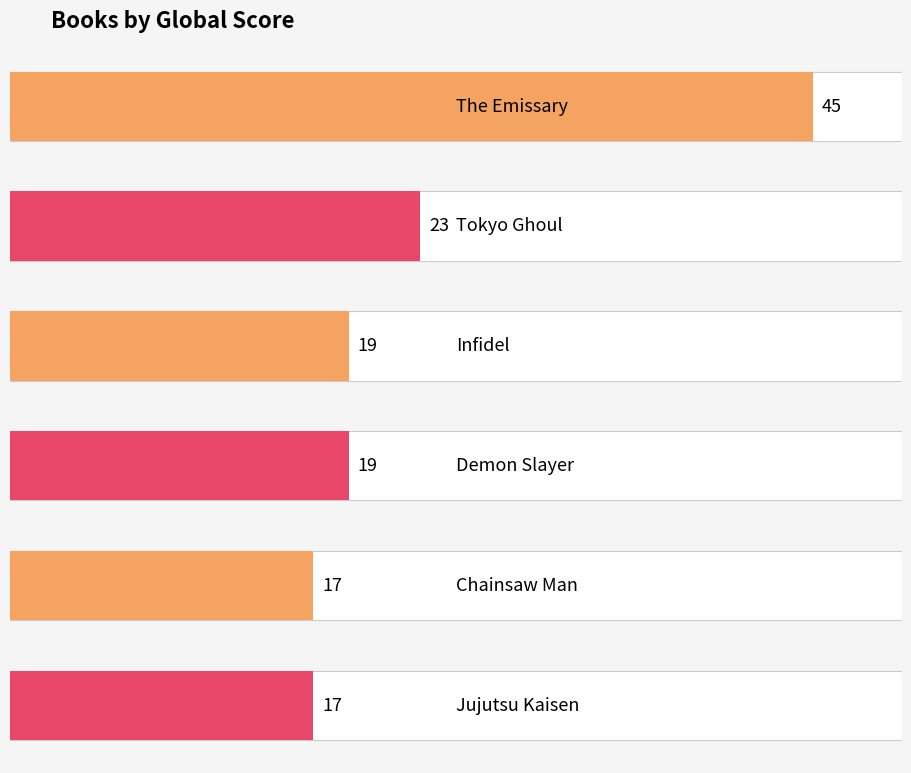

At which label does the data first exceed 19?

The Emissary